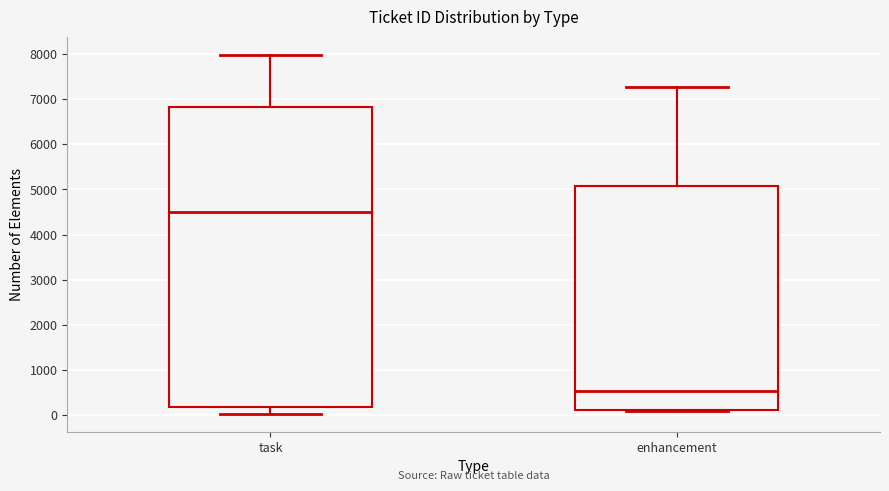

Which box is the tallest, from its lower edge to its upper edge?

task